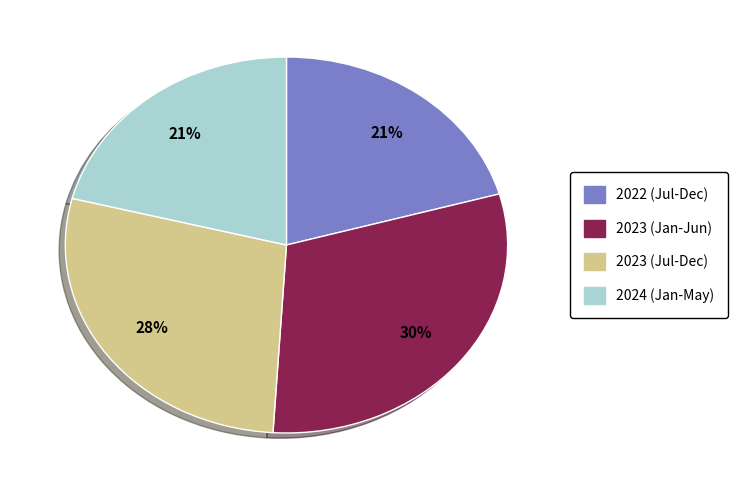

How many slices are in this pie chart?

4